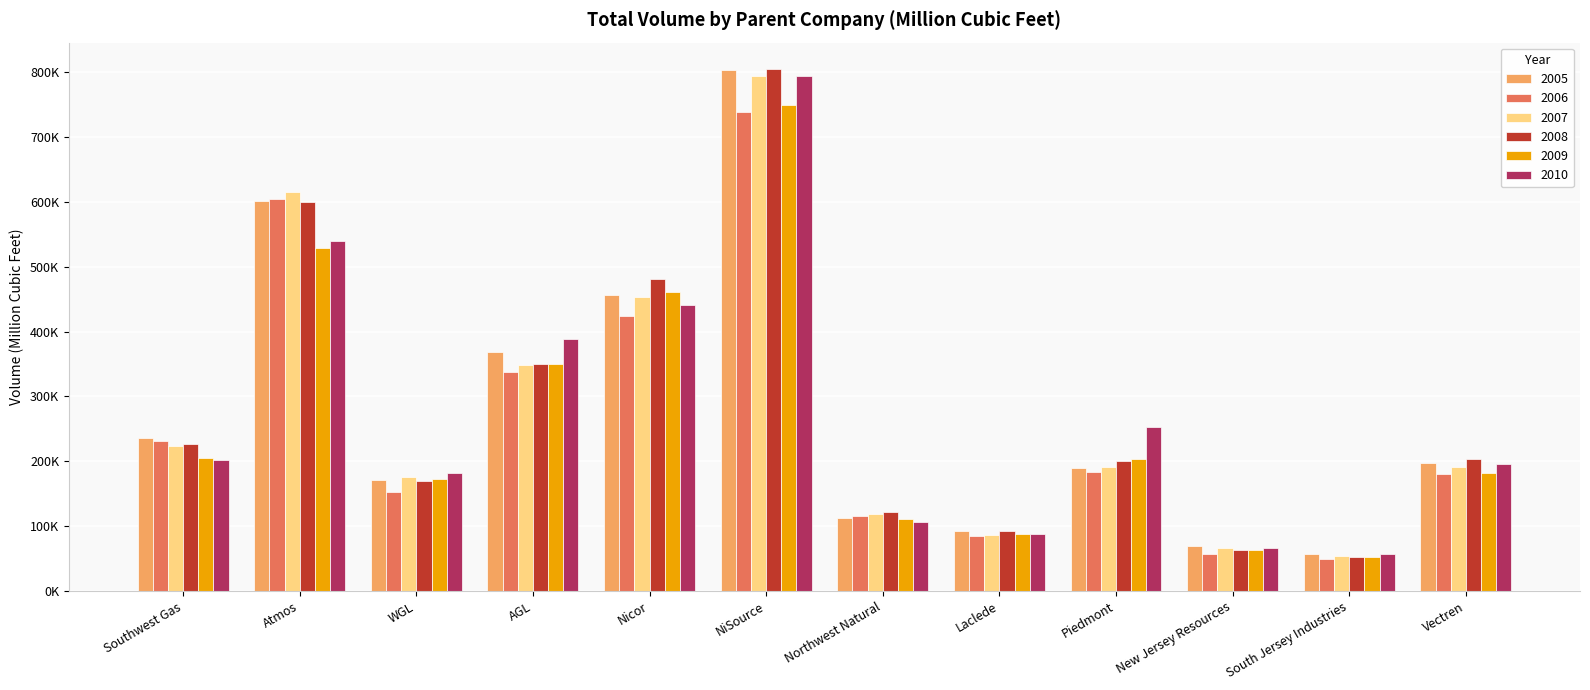

Rank the categories by 2009 value from highest to lowest.

NiSource, Atmos, Nicor, AGL, Southwest Gas, Piedmont, Vectren, WGL, Northwest Natural, Laclede, New Jersey Resources, South Jersey Industries